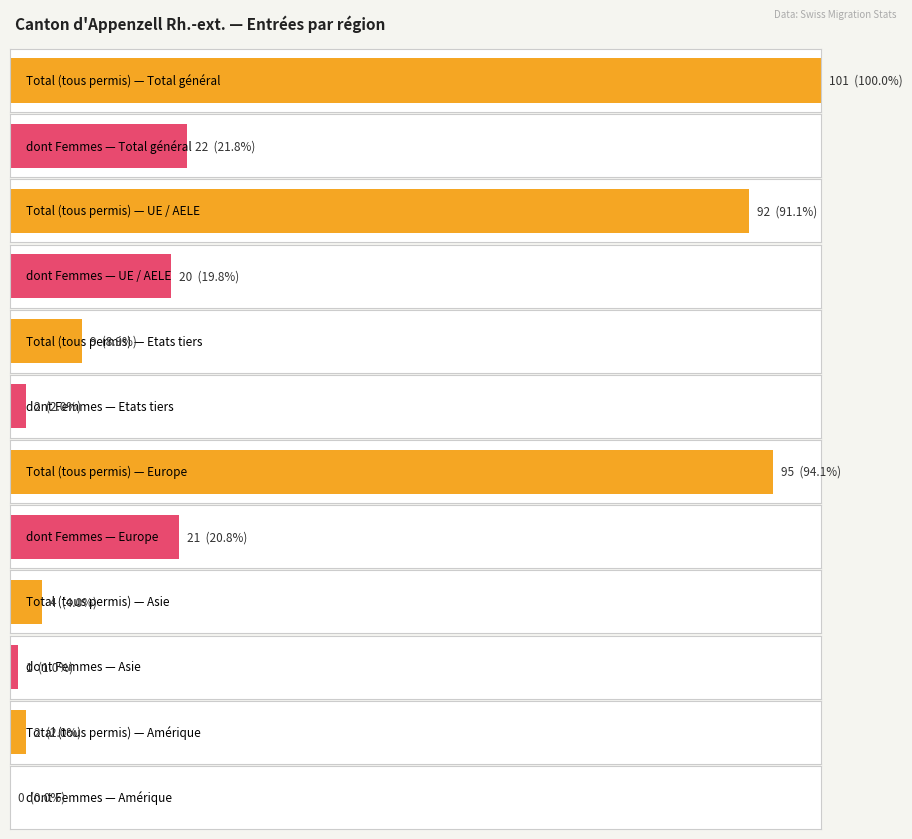

True or false: Prestataires services Total has a value of 8 at Asie.

False